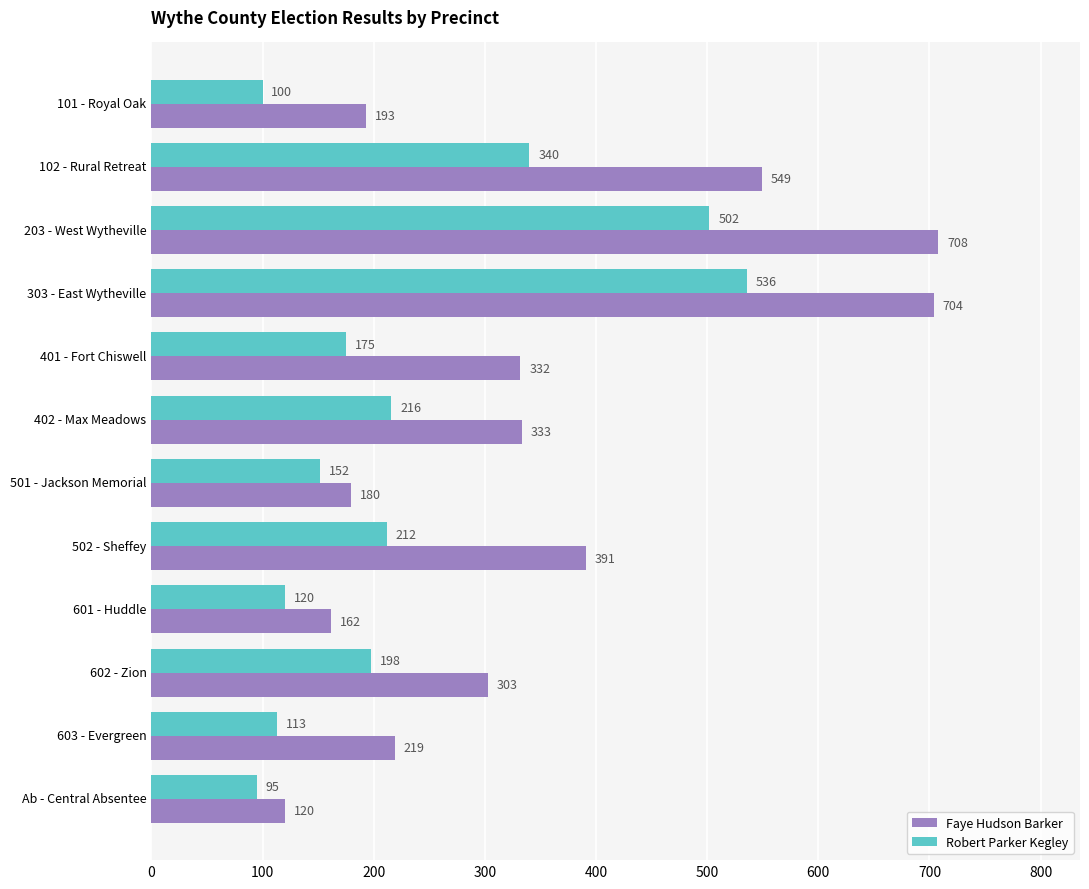

Between 402 - Max Meadows and 603 - Evergreen, which series saw the biggest shift?

Faye Hudson Barker